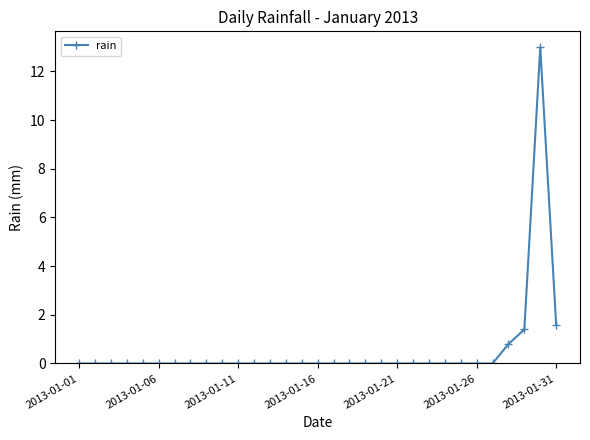

What is the difference between the maximum and minimum values?

13.0